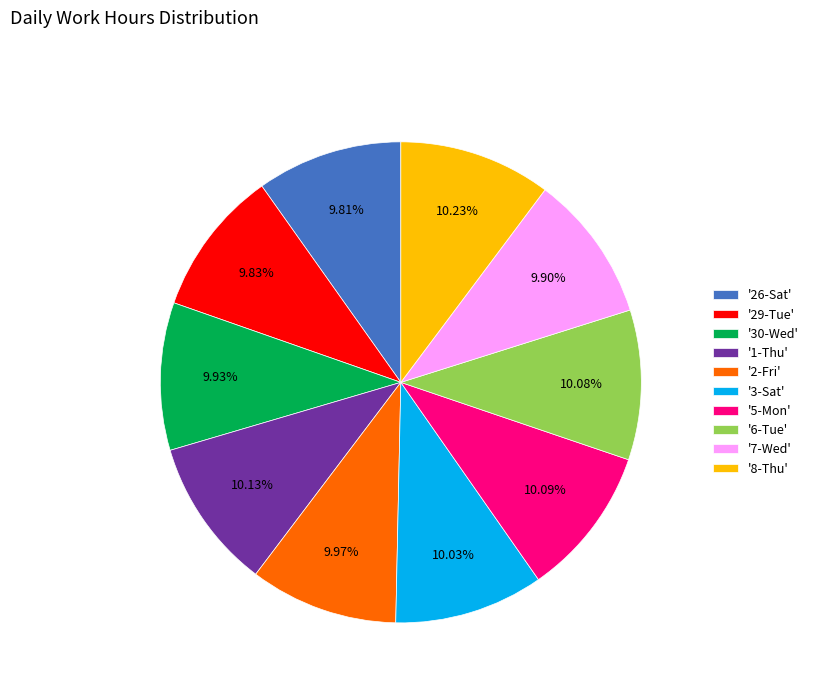

How many segments does this pie chart have?

10